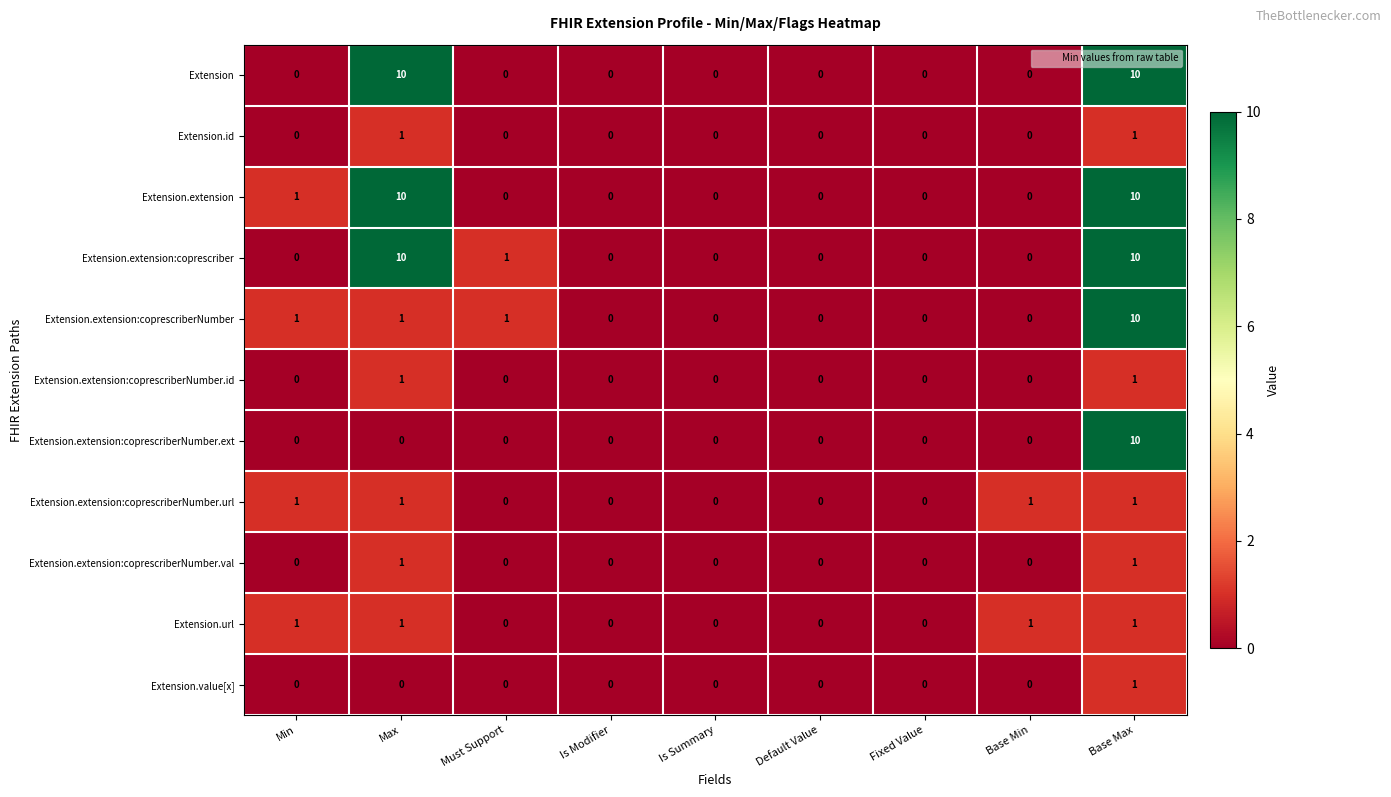

How many distinct data groups are displayed?

11